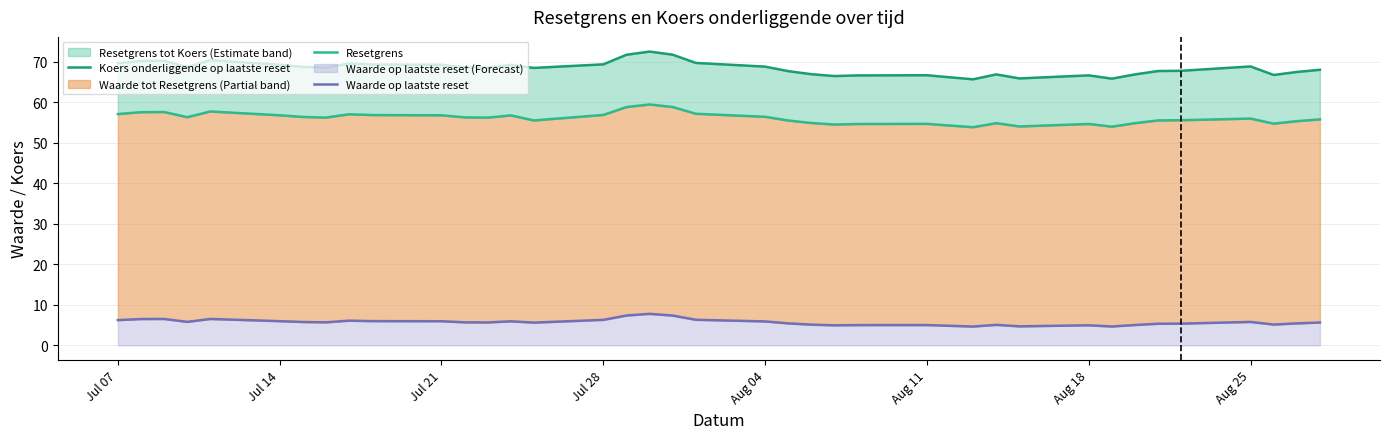

Reading left to right, what are all the values shown in this chart?

Koers onderliggende op laatste reset: 69.6	70.2	70.2	68.6	70.4	69.2	68.7	68.5	69.5	69.3	69.2	68.6	68.5	69.2	68.4	69.3	71.7	72.5	71.7	69.7	68.8	67.6	66.9	66.4	66.6	66.6	66.1	65.6	66.8	65.8	66.6	65.8	66.8	67.7	67.7	68.8	66.7	67.4	68.0
Resetgrens: 57.1	57.5	57.6	56.3	57.7	56.8	56.3	56.2	57.0	56.8	56.8	56.2	56.2	56.7	55.5	56.8	58.8	59.4	58.8	57.1	56.4	55.5	54.9	54.5	54.6	54.6	54.2	53.8	54.8	54.0	54.6	53.9	54.8	55.5	55.5	55.9	54.7	55.3	55.7
Waarde op laatste reset: 6.2	6.5	6.5	5.8	6.5	6.0	5.8	5.7	6.1	6.0	6.0	5.7	5.7	5.9	5.6	6.3	7.4	7.8	7.3	6.3	5.9	5.4	5.1	4.9	5.0	5.0	4.8	4.6	5.1	4.7	5.0	4.7	5.0	5.3	5.4	5.8	5.1	5.4	5.6